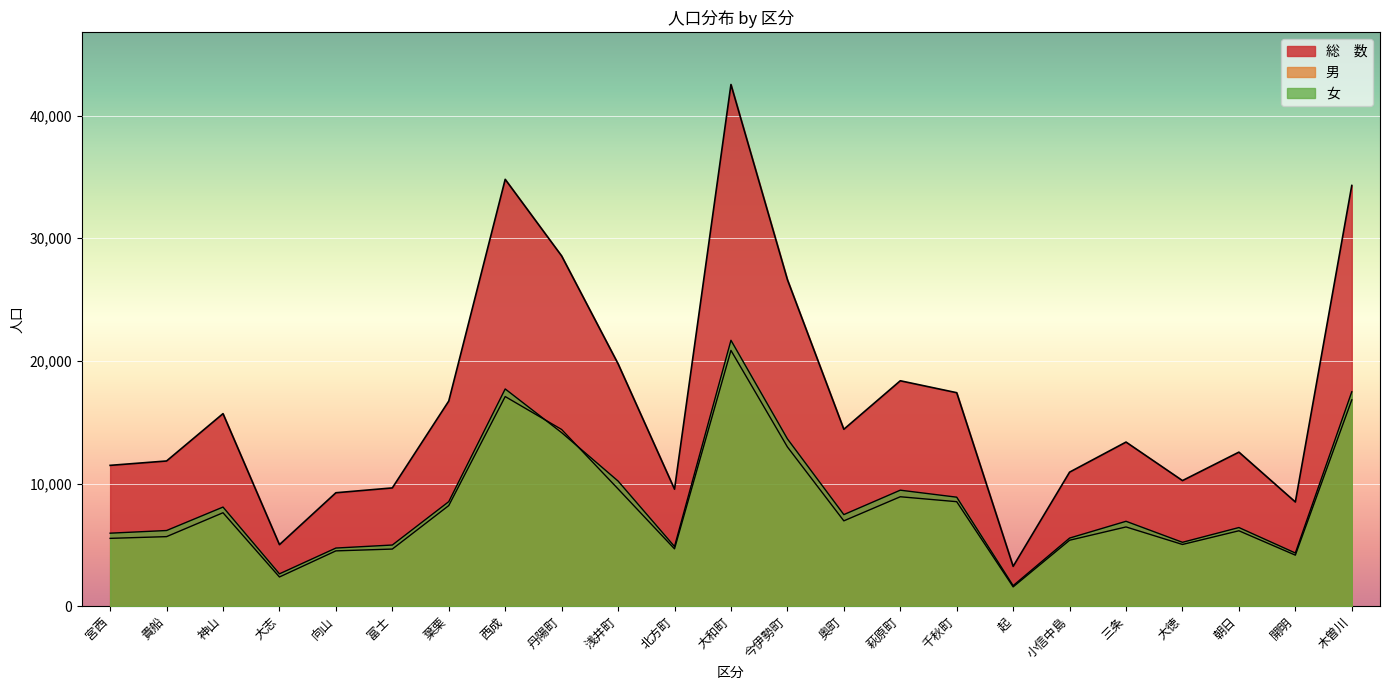

Between 大徳 and 朝日, which series saw the biggest shift?

総　数